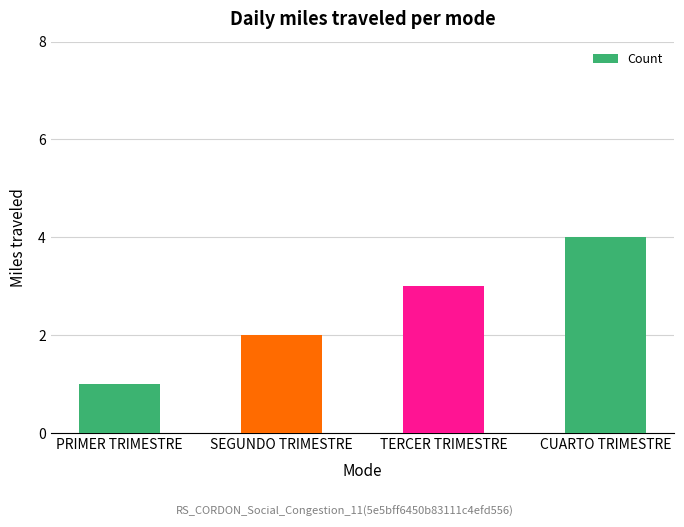

Reading right to left, extract all data points from this chart.

4	3	2	1